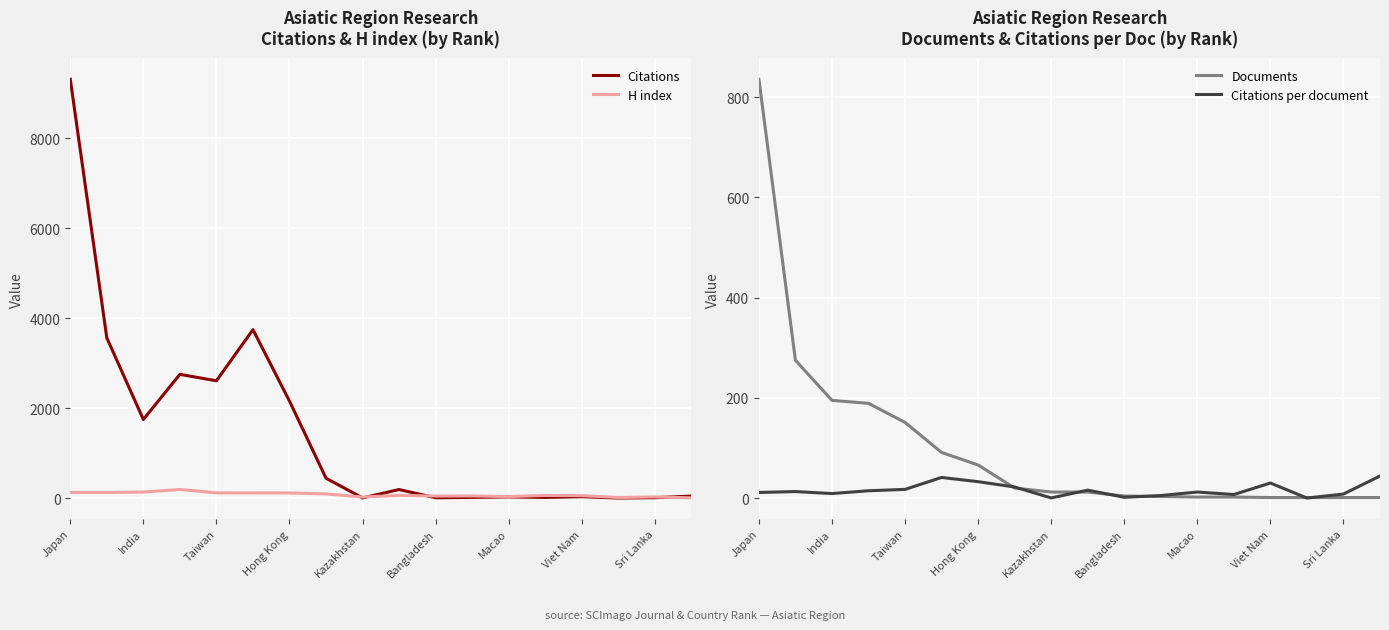

The Citations series shows 2988 at India. True or false?

False